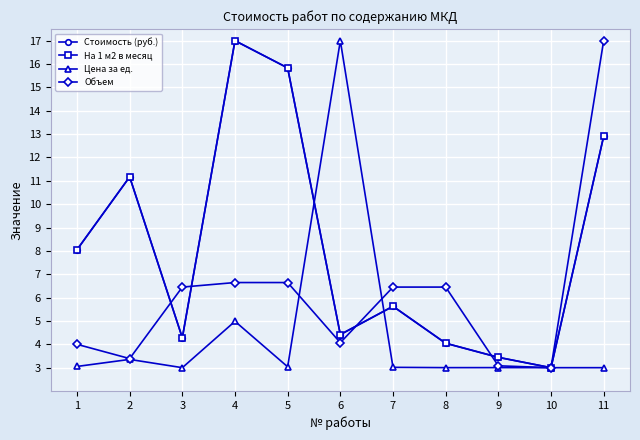

What is the value of the Стоимость (руб.) point at the 10th from the left?

3.0